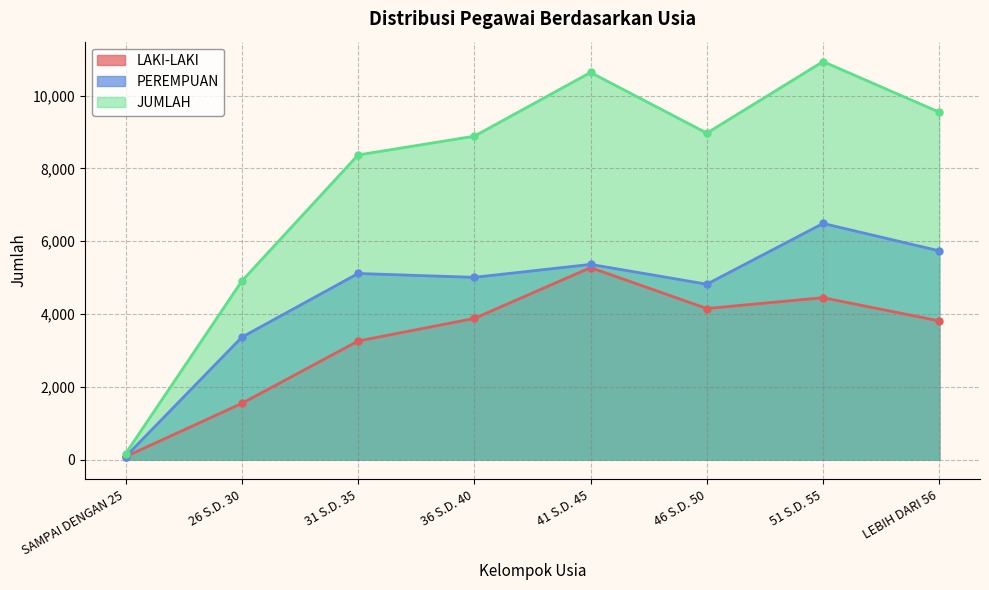

What is the difference between the highest and lowest values at SAMPAI DENGAN 25?

80